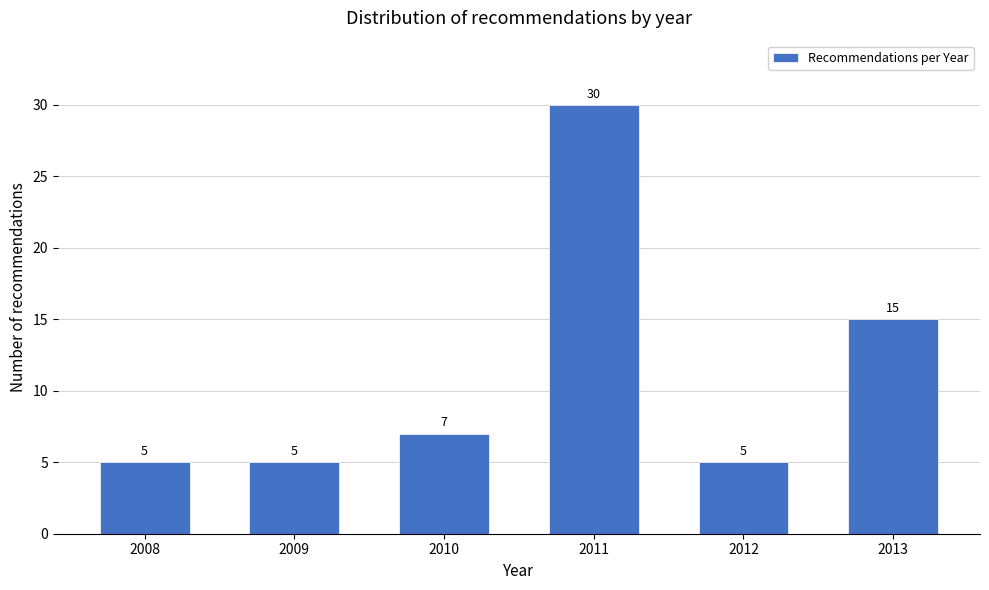

Reading right to left, list all the values displayed in this chart.

2013=15	2012=5	2011=30	2010=7	2009=5	2008=5